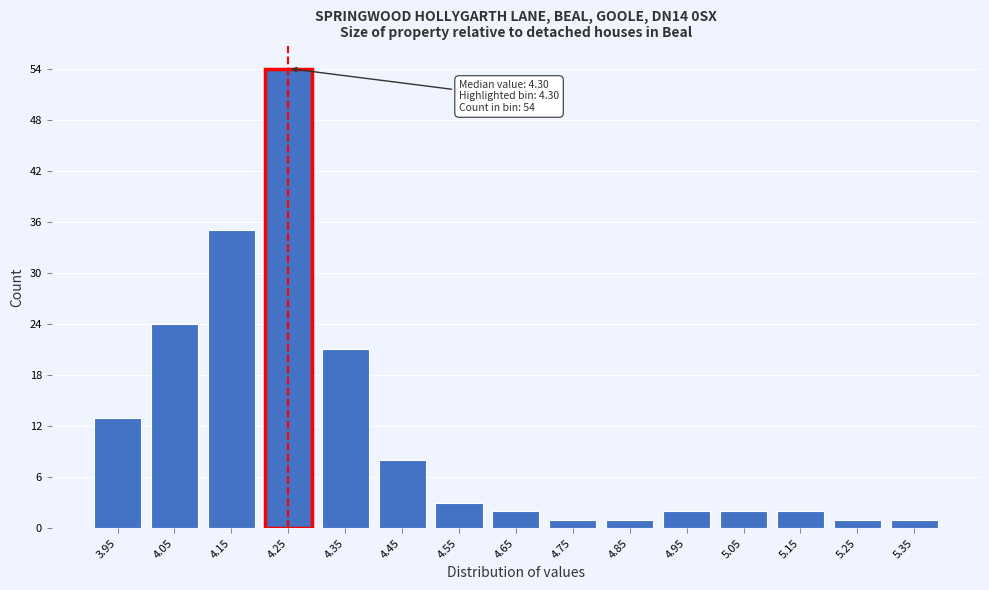

Reading right to left, list all the values displayed in this chart.

5.35=1	5.25=1	5.15=2	5.05=2	4.95=2	4.85=1	4.75=1	4.65=2	4.55=3	4.45=8	4.35=21	4.25=54	4.15=35	4.05=24	3.95=13